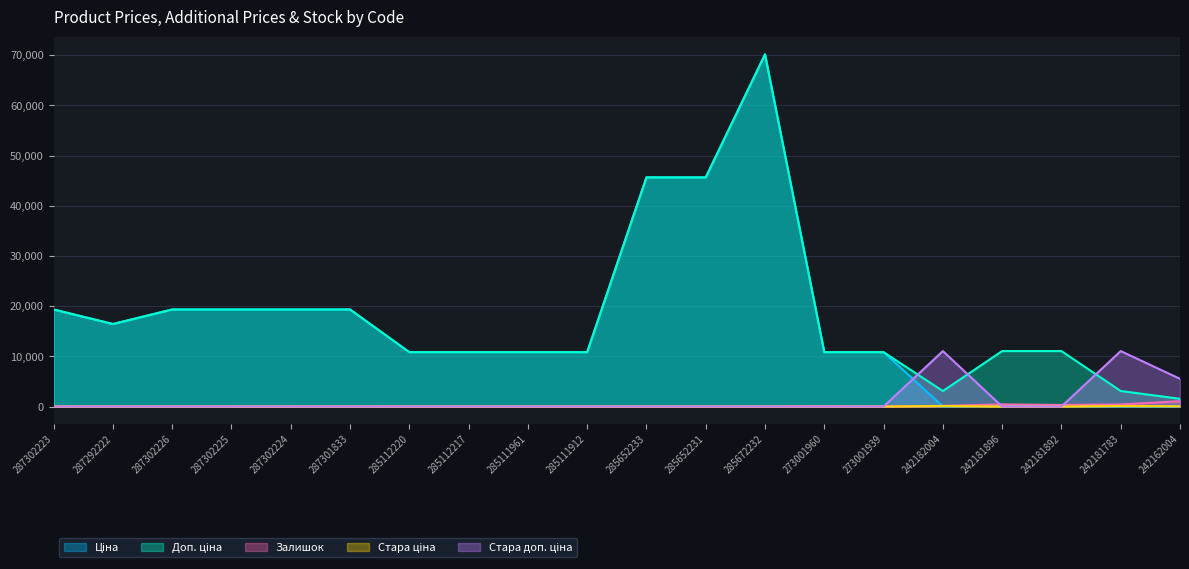

Reading left to right, transcribe all the data shown in this chart.

Ціна: 19343.1	16448.2	19343.1	19343.1	19343.1	19343.1	10840.1	10840.1	10840.1	10840.1	45672.6	45672.6	70181.6	10840.1	10840.1	30.9	110.5	110.5	30.9	15.5
Доп. ціна: 19343.1	16448.2	19343.1	19343.1	19343.1	19343.1	10840.1	10840.1	10840.1	10840.1	45672.6	45672.6	70181.6	10840.1	10840.1	3095.0	11055.0	11055.0	3095.0	1548.0
Залишок: 8.0	5.0	7.0	7.0	8.0	0.0	17.0	17.0	17.0	15.0	16.0	24.0	17.0	40.0	2.0	139.0	434.0	319.0	416.0	1067.0
Стара ціна: 0.0	0.0	0.0	0.0	0.0	0.0	0.0	0.0	0.0	0.0	0.0	0.0	0.0	0.0	0.0	110.5	0.0	0.0	110.5	55.3
Стара доп. ціна: 0.0	0.0	0.0	0.0	0.0	0.0	0.0	0.0	0.0	0.0	0.0	0.0	0.0	0.0	0.0	11055.0	0.0	0.0	11055.0	5528.0